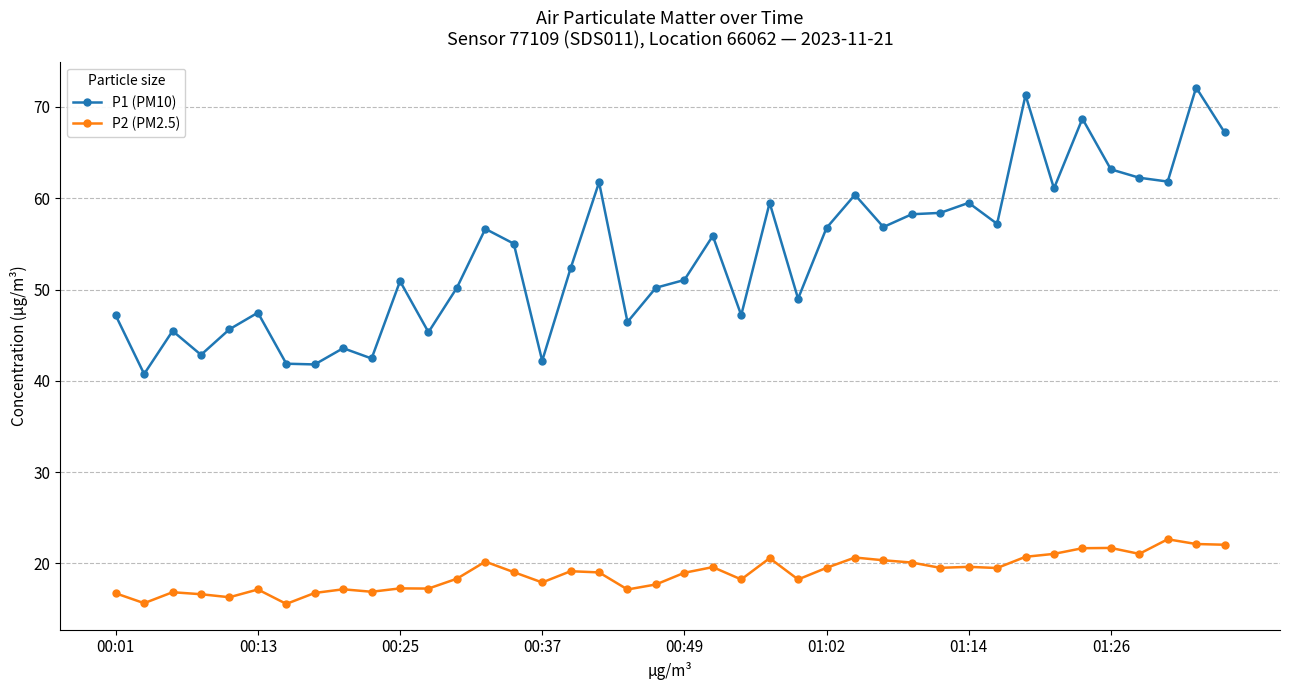

What is the average value of the P2 (PM2.5) series?

18.9